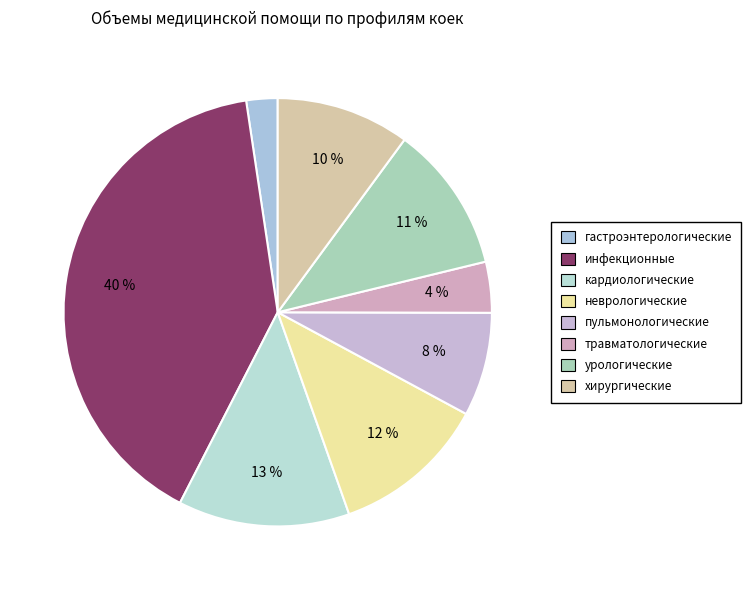

Is the sum of пульмонологические and неврологические greater than half?

No